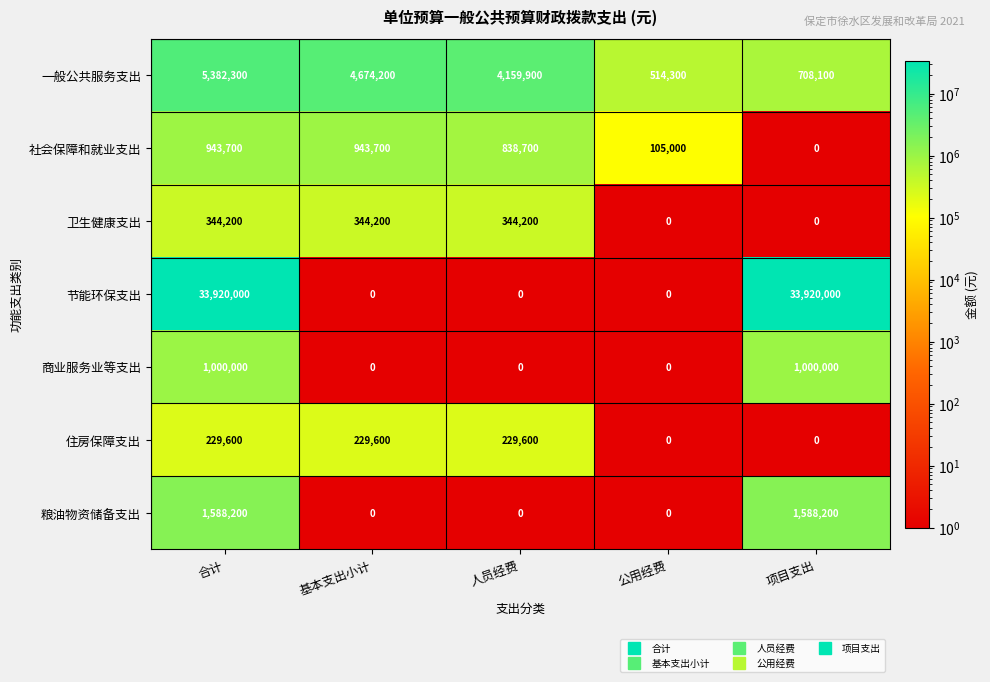

At how many categories does at least one series exceed 15604287?

2